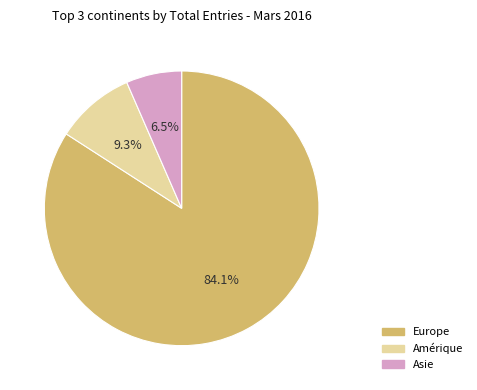

The Amérique slice represents 17% of the pie. True or false?

False